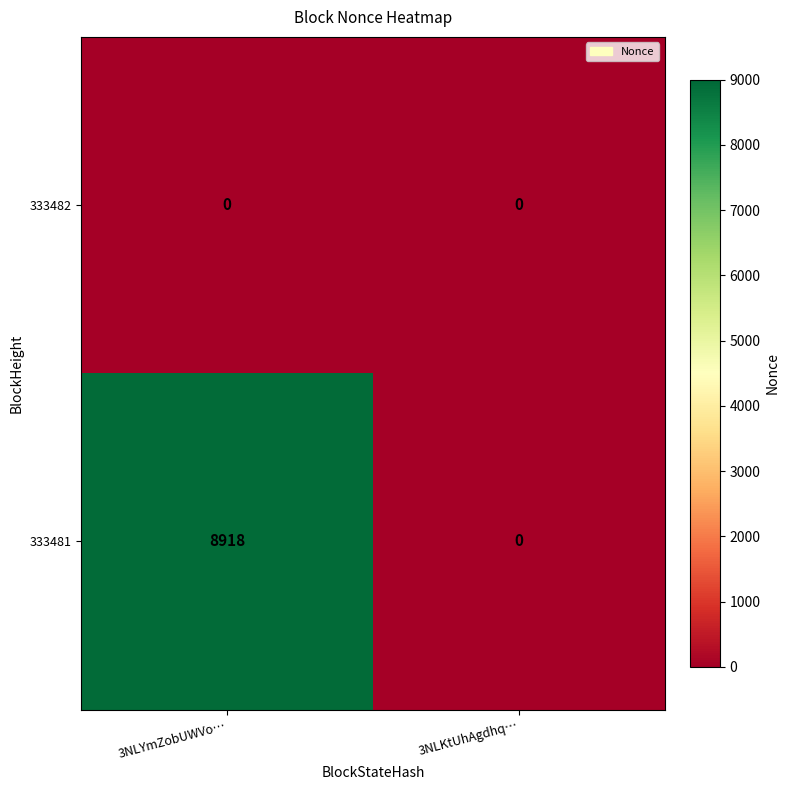

What is the difference between the maximum and minimum values in the 333481 series?

8918